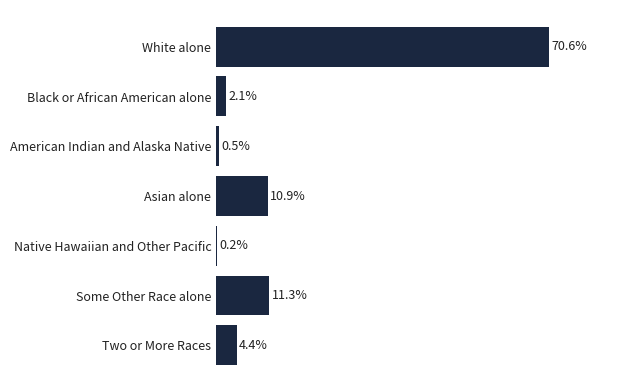

At which label is the value closest to 35?

Some Other Race alone